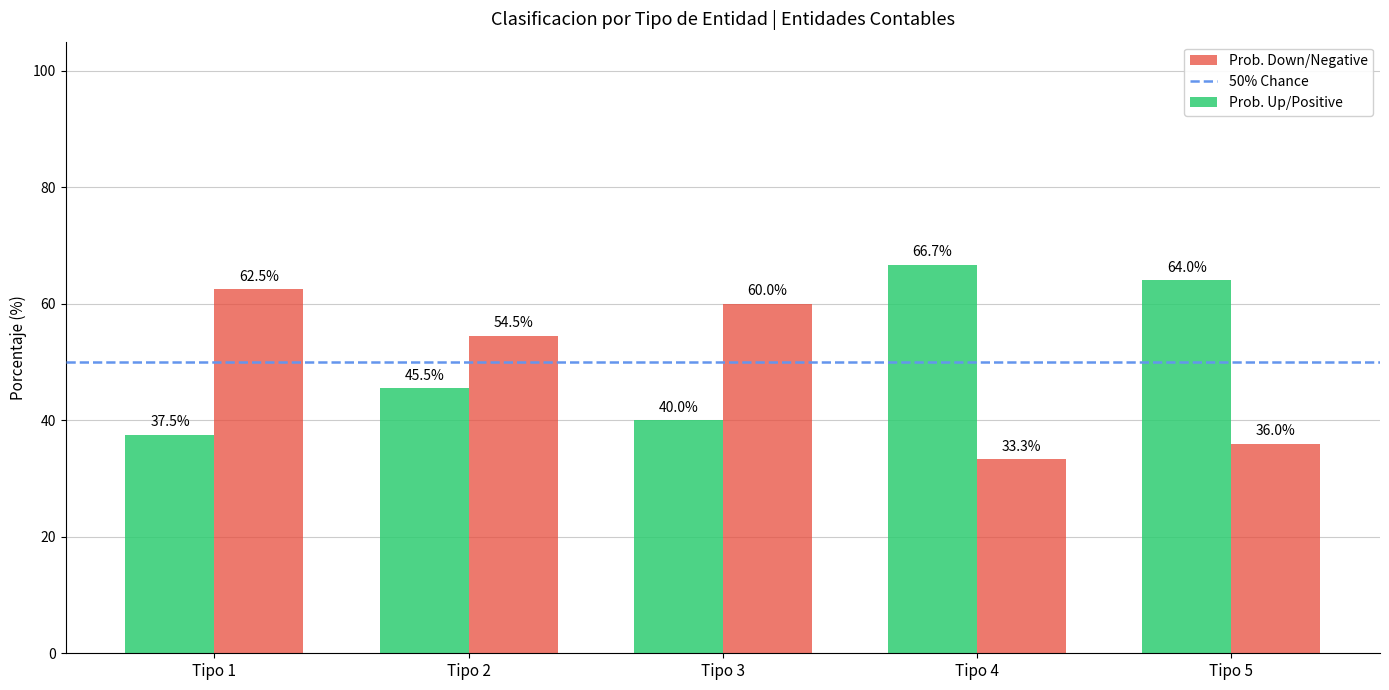

The value of Prob. Up/Positive at Tipo 2 is 20.4. True or false?

False